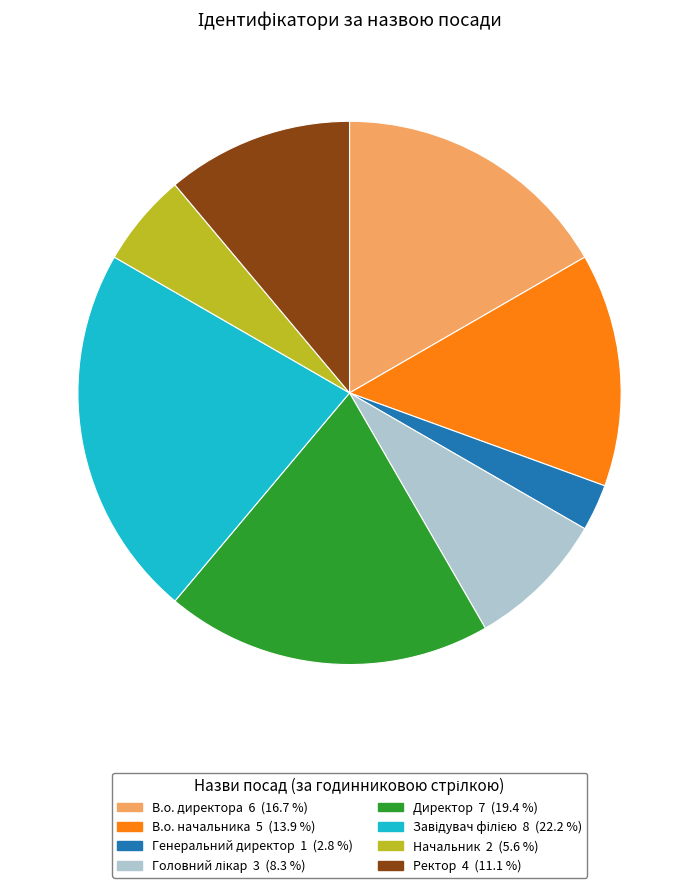

Between В.о. директора and В.о. начальника, which is larger?

В.о. директора